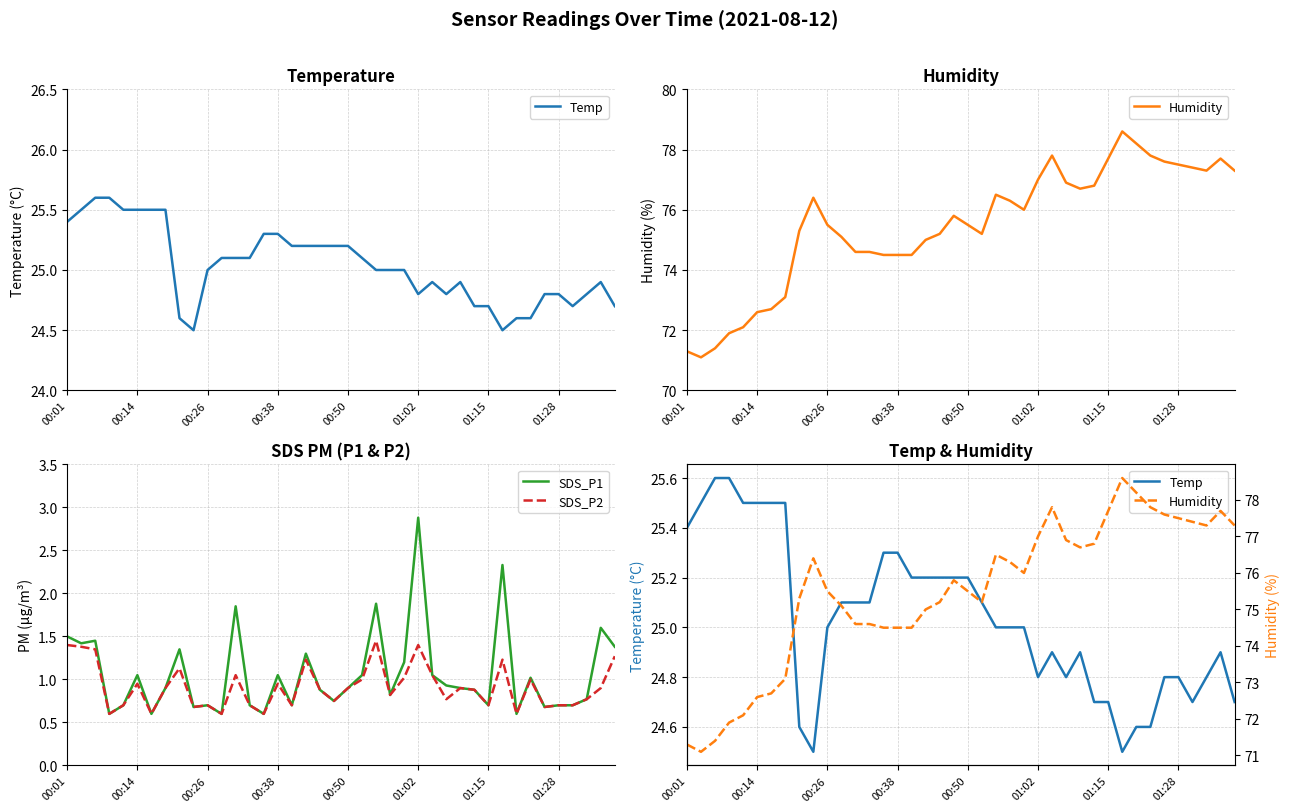

What is the difference between the maximum and minimum values in the SDS_P1 series?

2.3